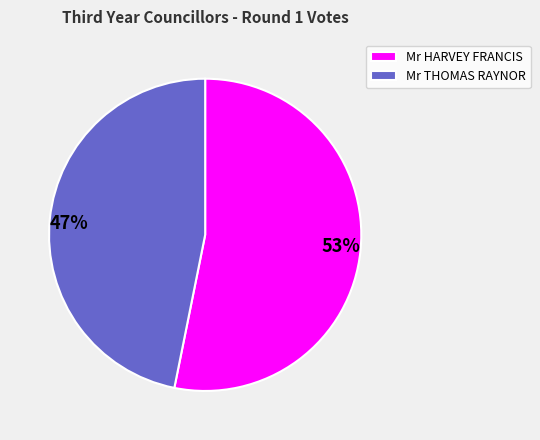

Is it true that Mr THOMAS RAYNOR is 47% of the pie?

True